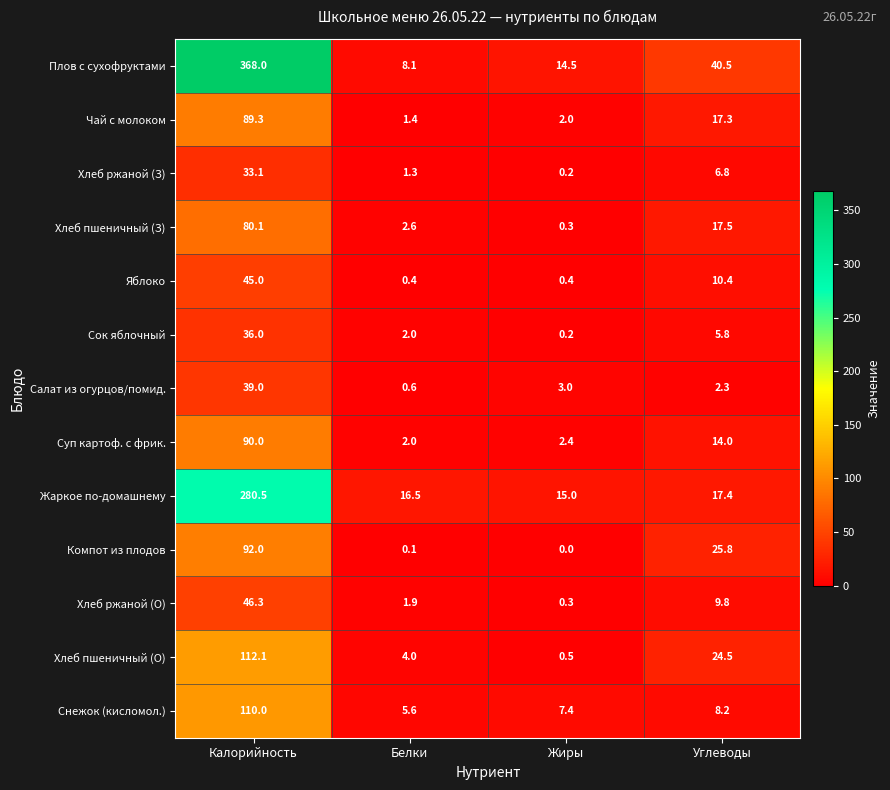

How many data points does each series have?

4